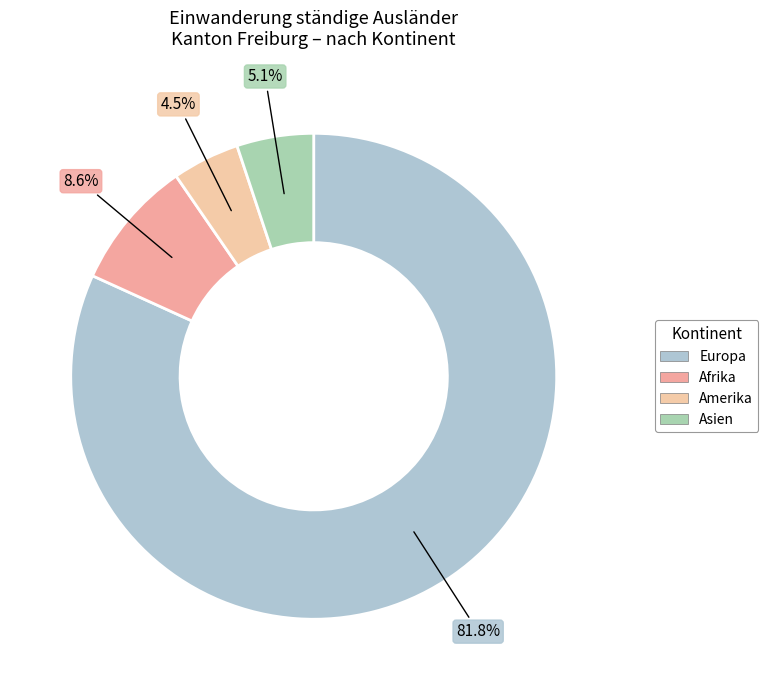

Count the number of slices in the pie.

4